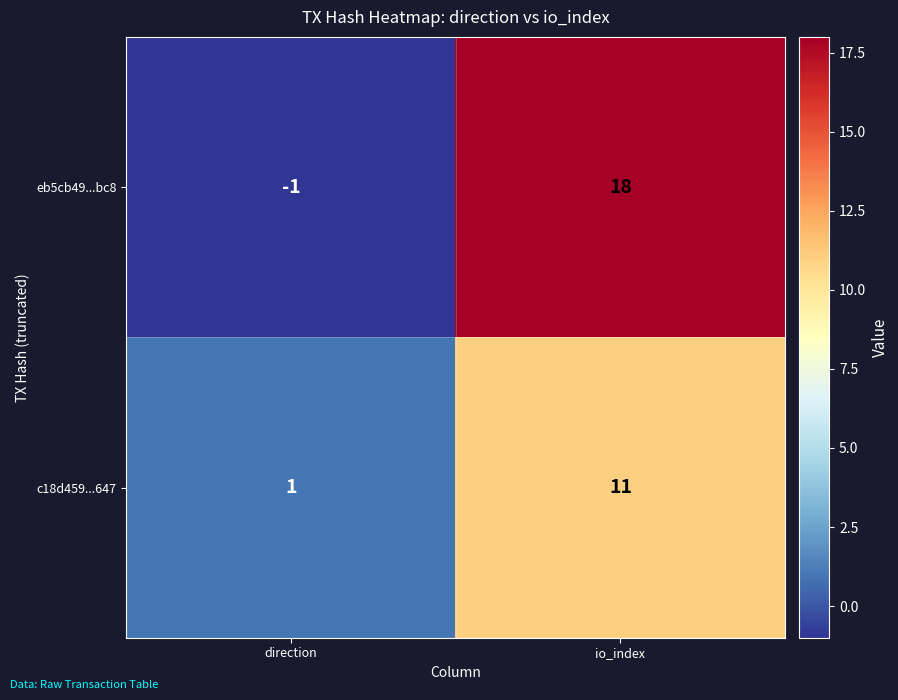

What is the sum of the c18d459...647 values at direction and io_index?

12